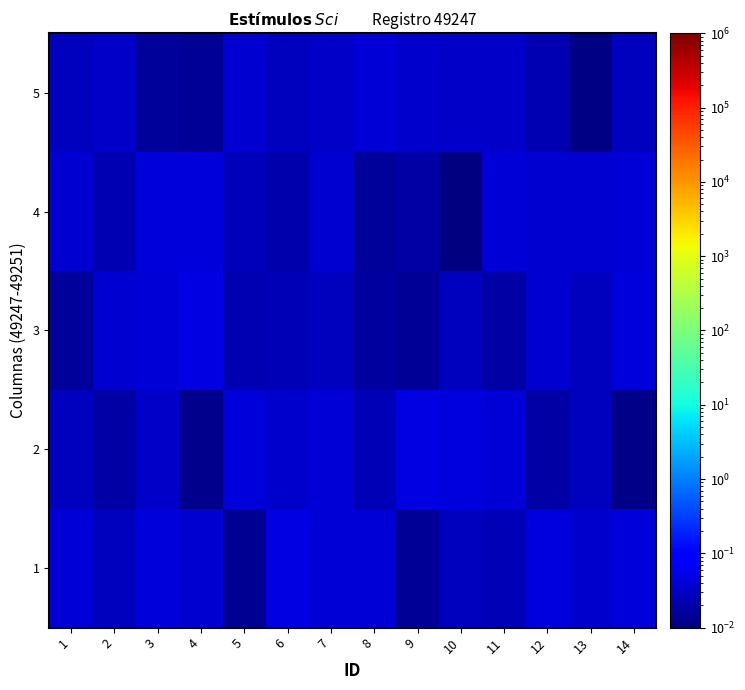

Which has a higher value, 8 or 4?

8